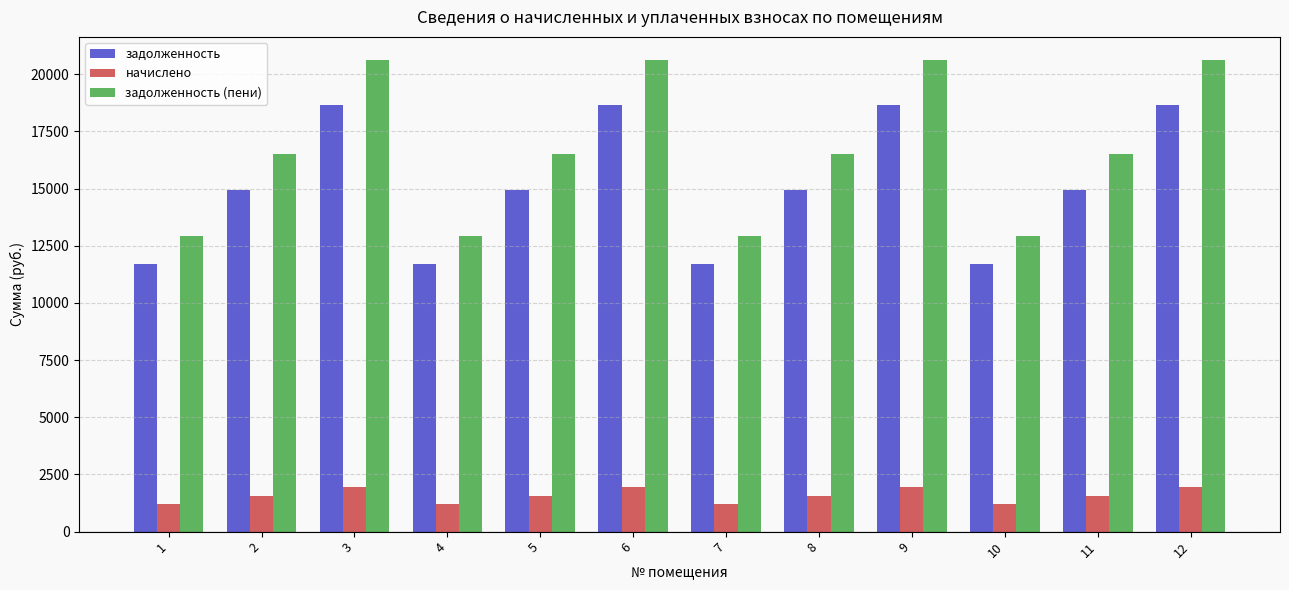

At which label does начислено first exceed 1564?

2